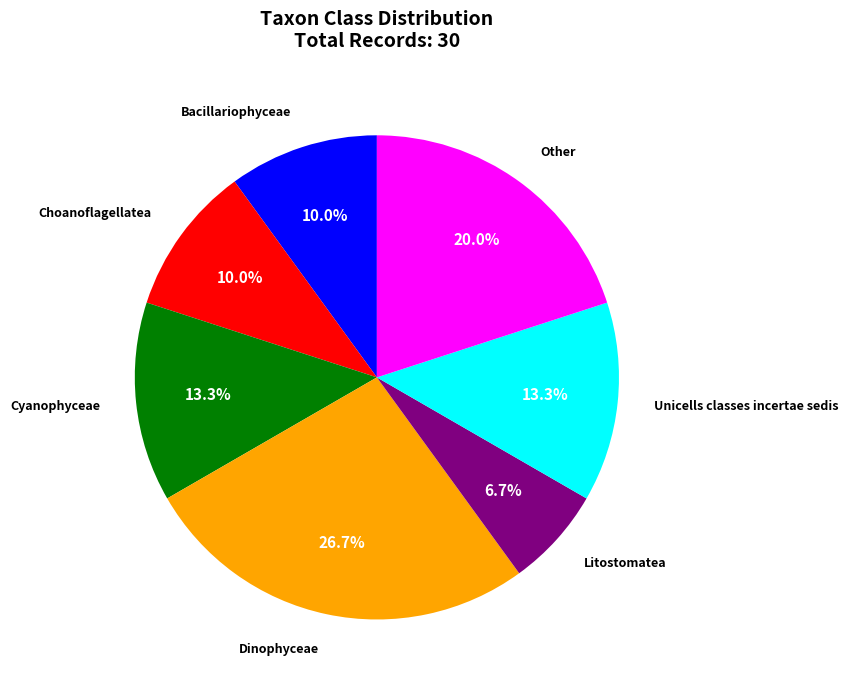

Is there any slice that represents more than half of the pie?

No